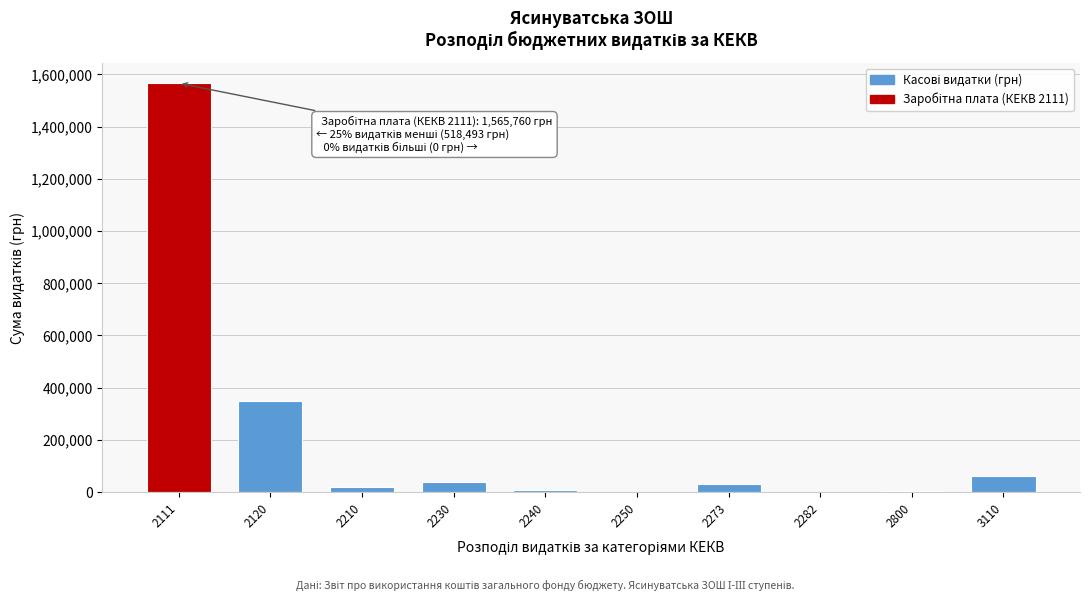

What is the greatest value displayed?

1565759.5